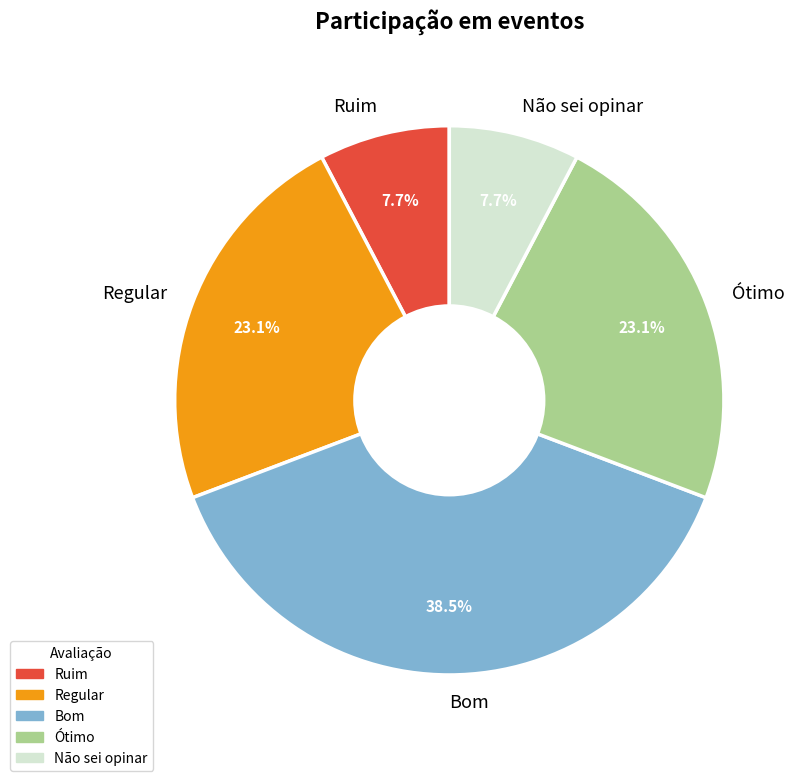

How many segments does this pie chart have?

5